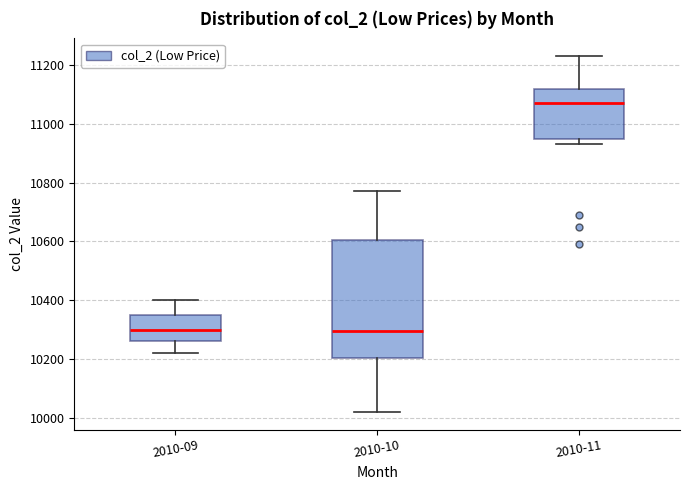

Which box's median line is the highest?

2010-11